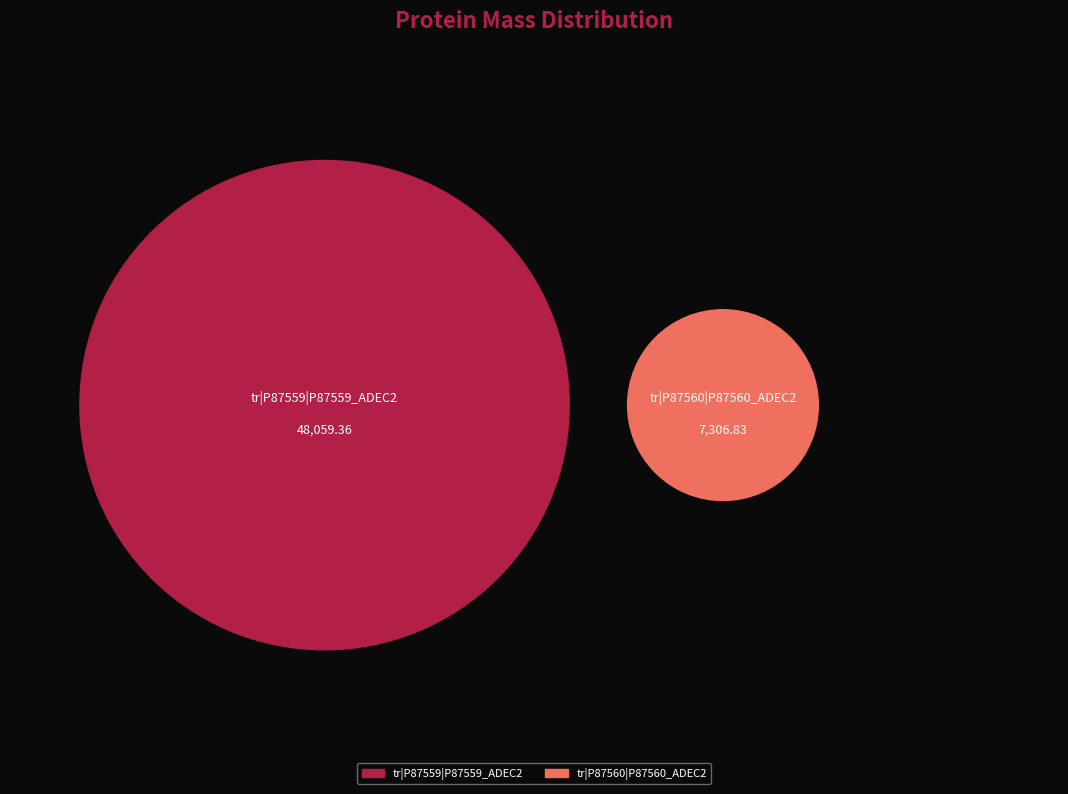

Which category has the biggest portion of the pie?

tr|P87559|P87559_ADEC2